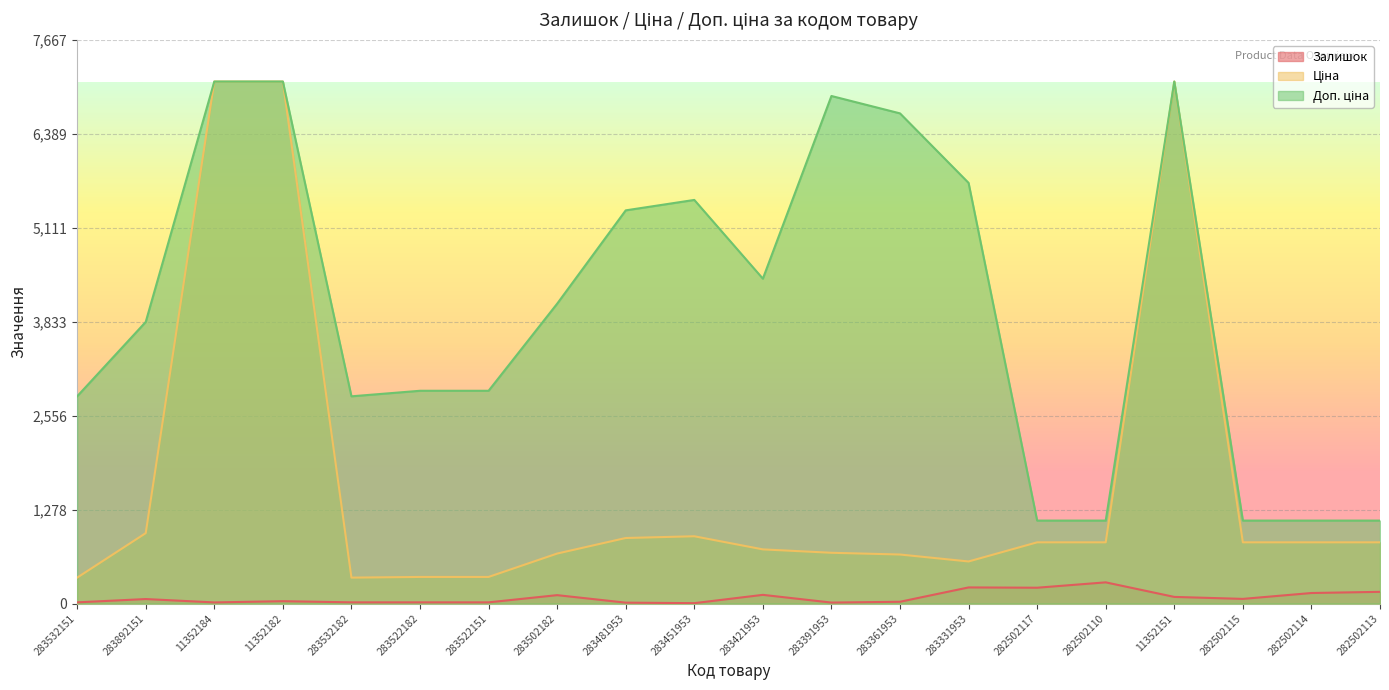

What is the total value across all series at 283522182?

3271.0